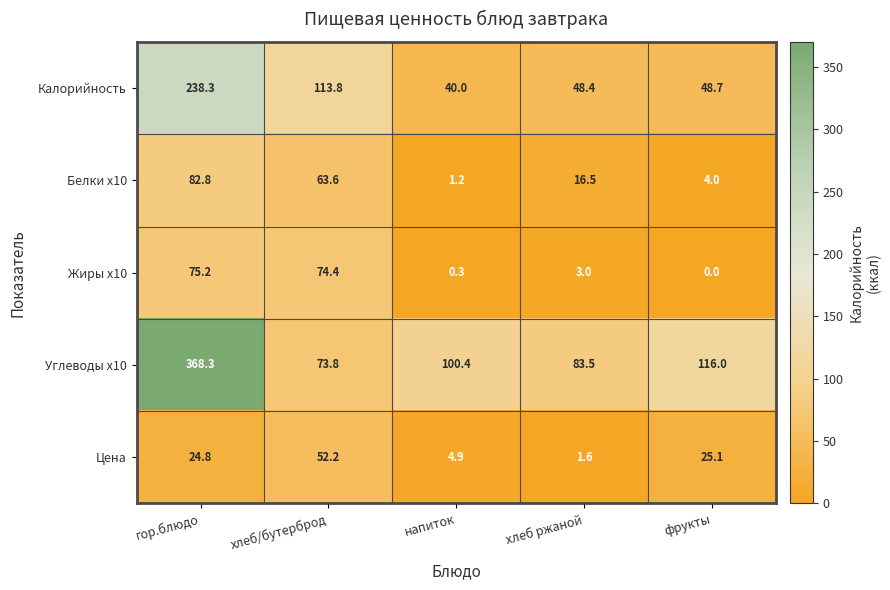

At which label is Цена closest to 26?

фрукты